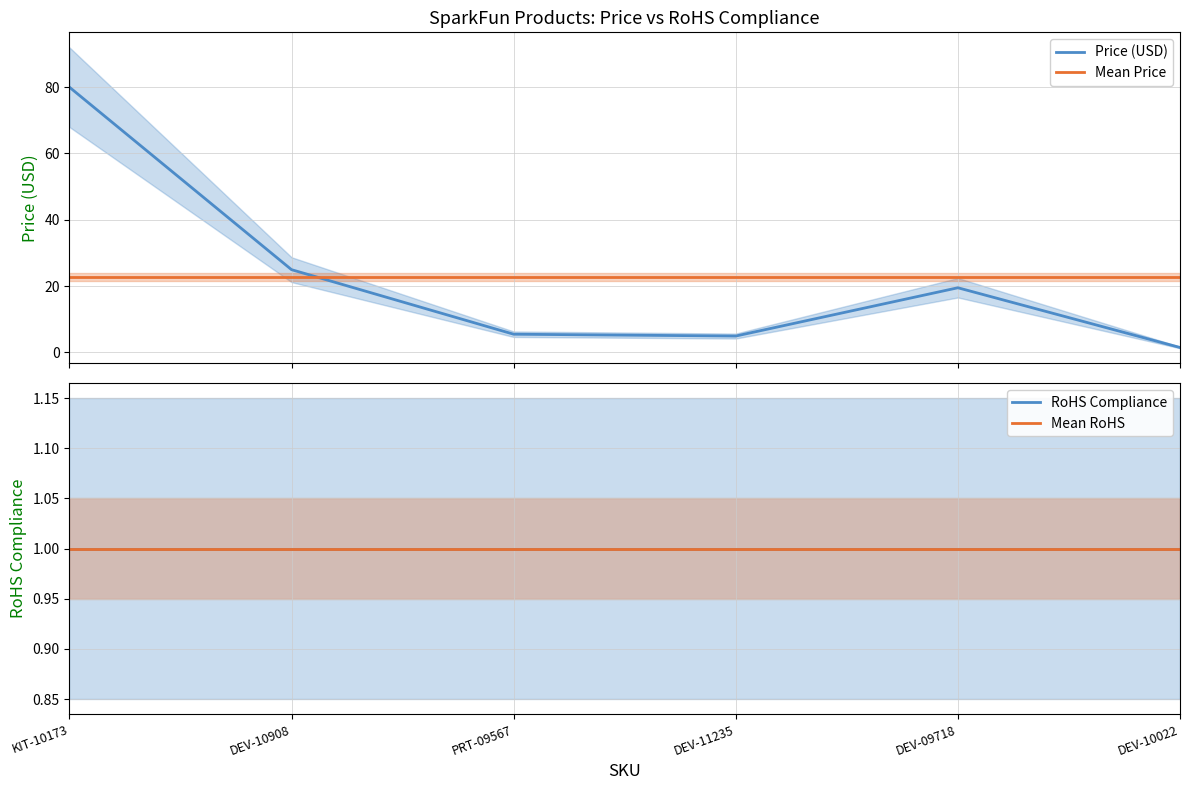

How many lines are shown in the chart?

4